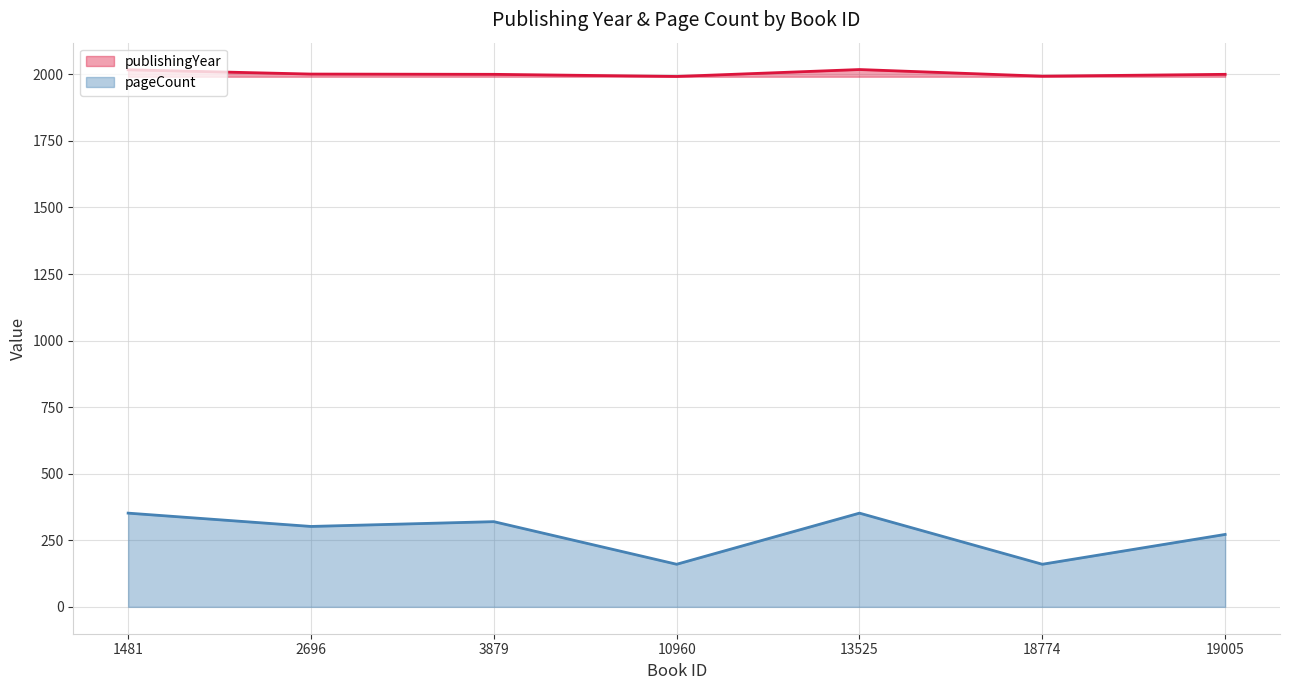

At which category does the chart reach its minimum across all series?

10960